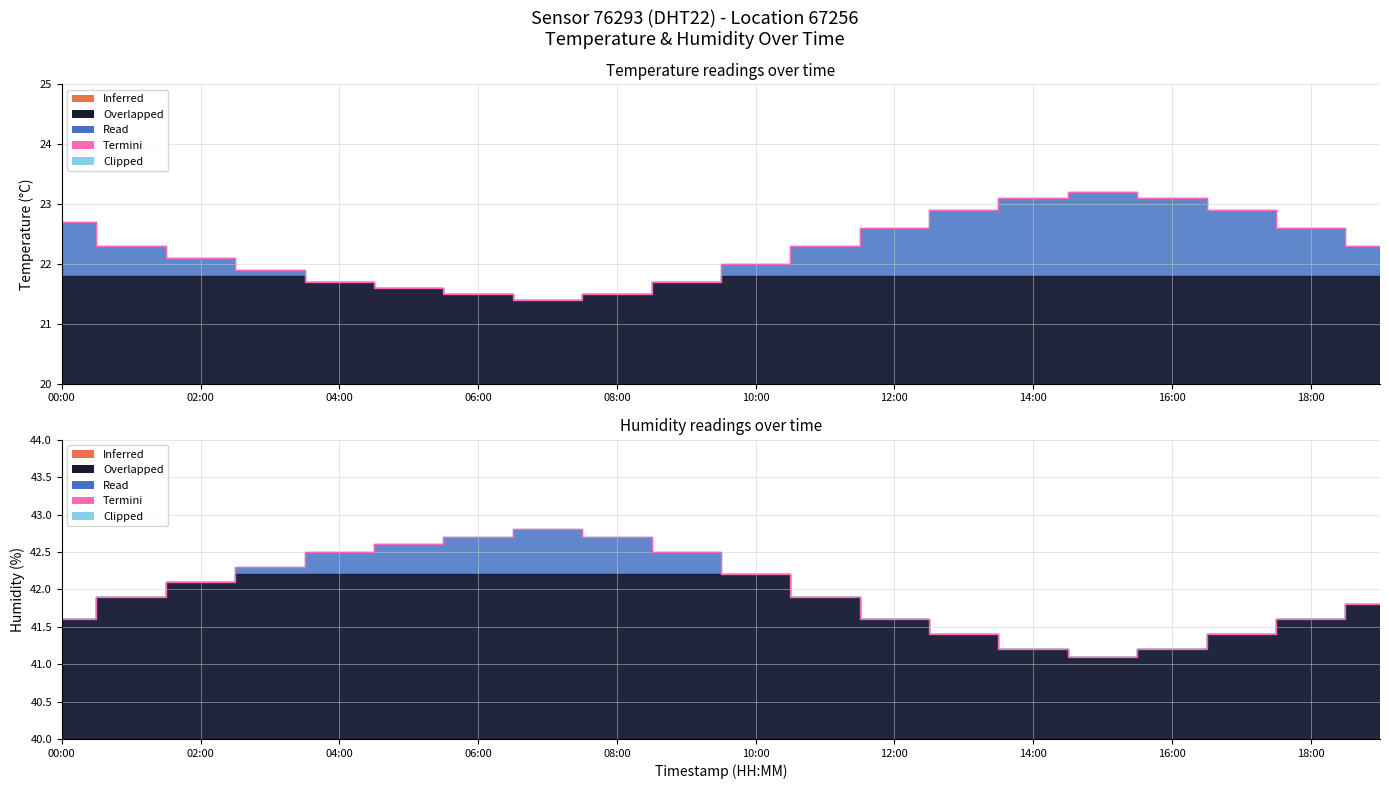

The temperature series shows 21.7 at 04:00. True or false?

True